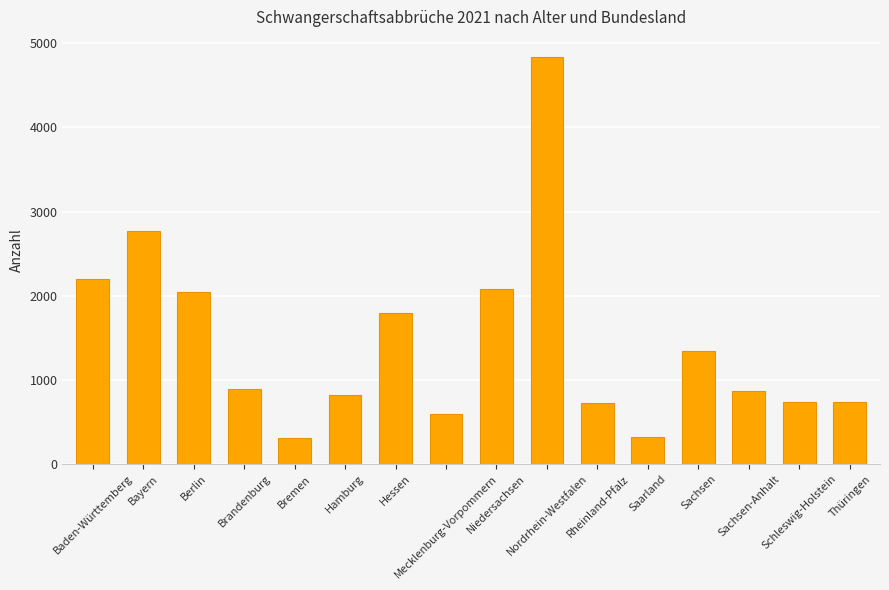

What is the difference between the maximum and second lowest values?

4513